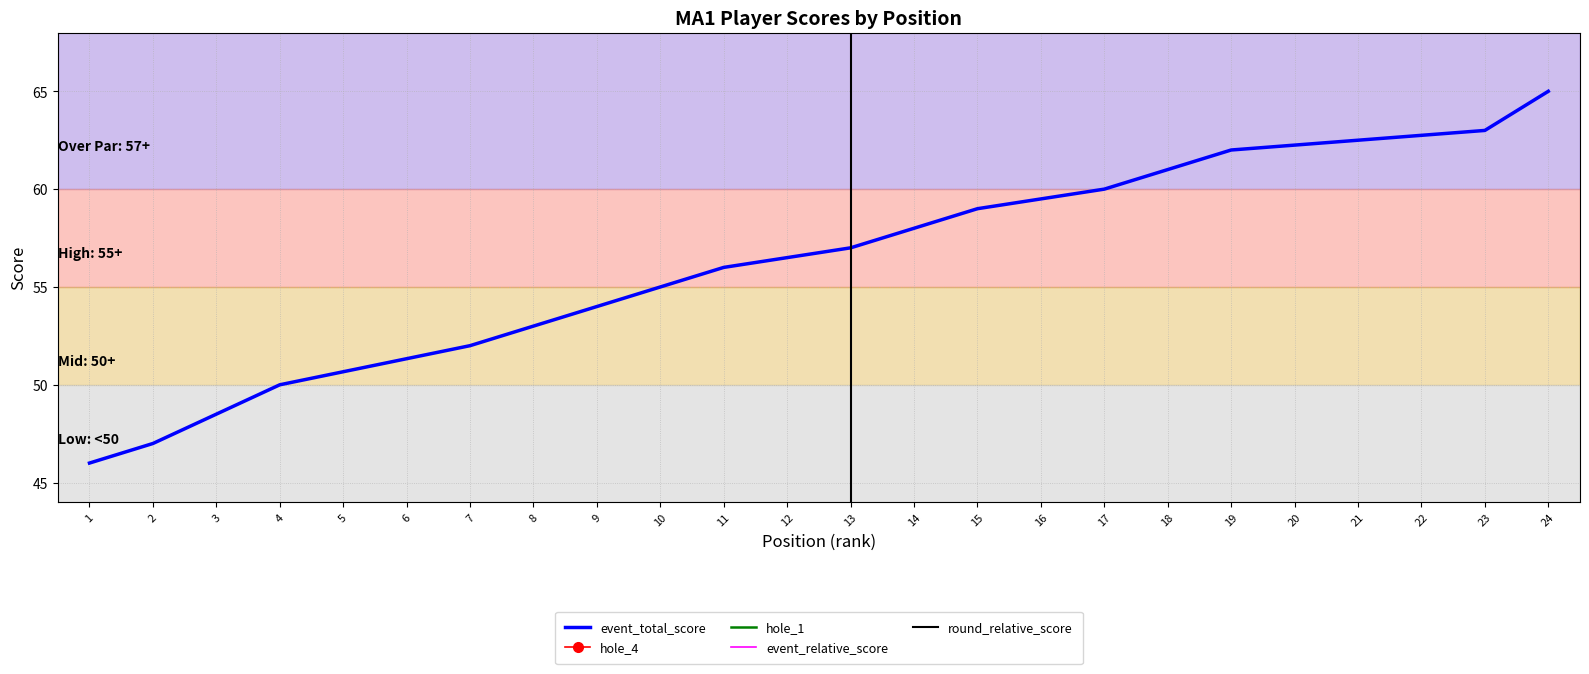

Is it true that event_relative_score equals 2 at 15?

True